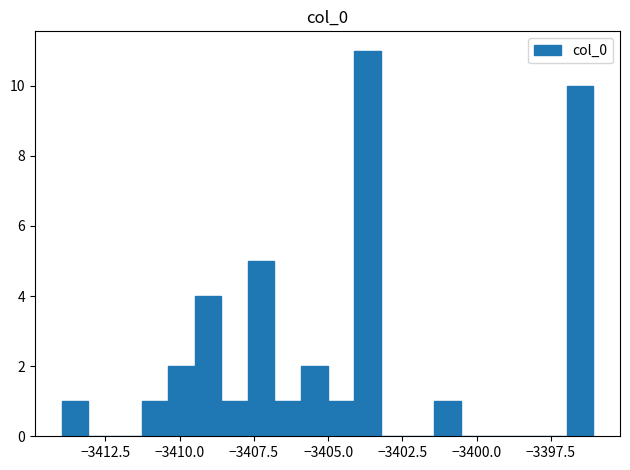

Around what value on the x-axis is the tallest bar? Give the approximate position of its centre, as read against the axis.

-3403.5